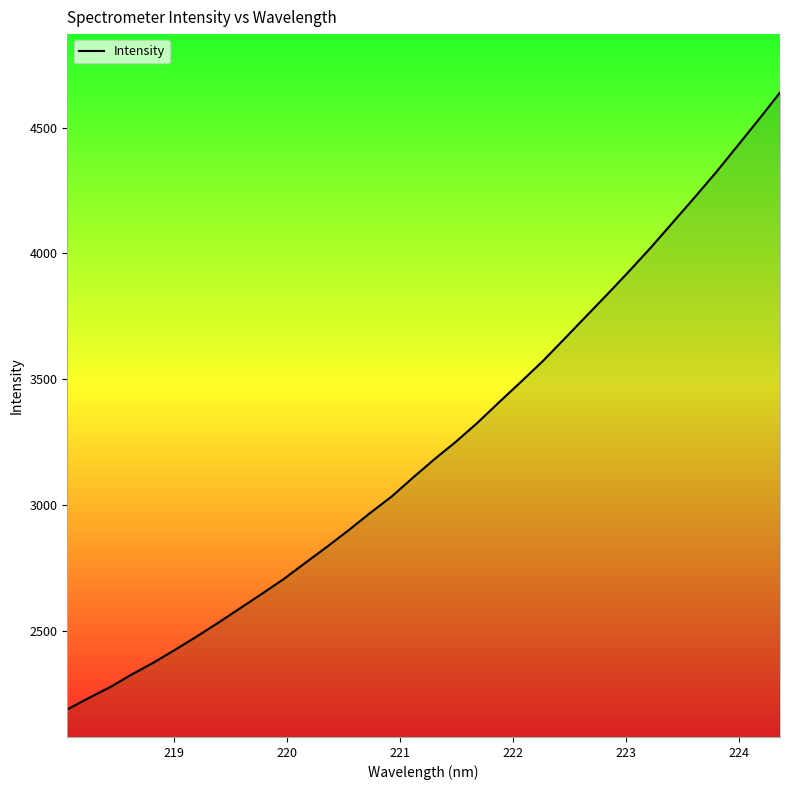

What is the difference between the maximum and minimum values?

2448.8